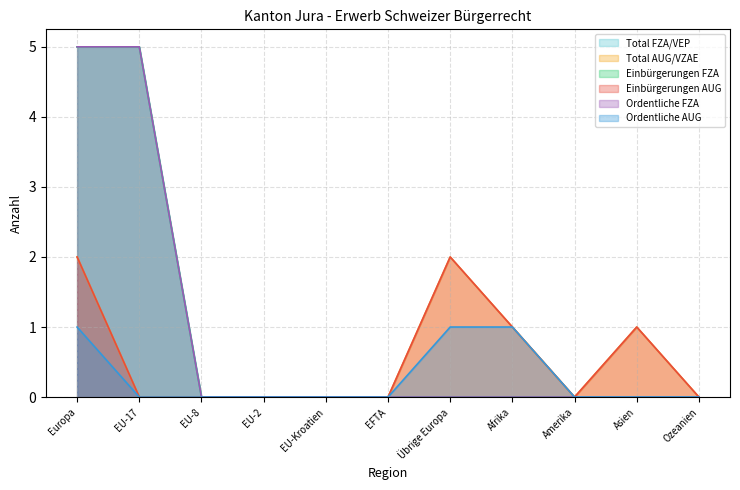

Does the chart have visible grid lines?

Yes